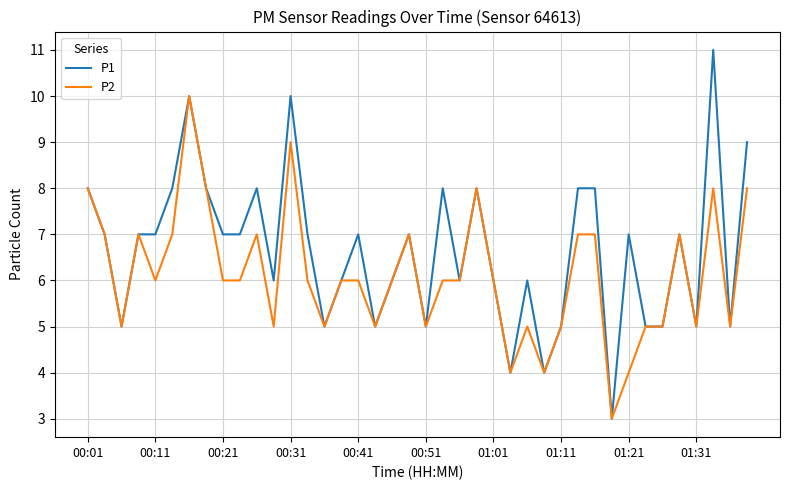

List the series in order of their overall mean, highest first.

P1, P2